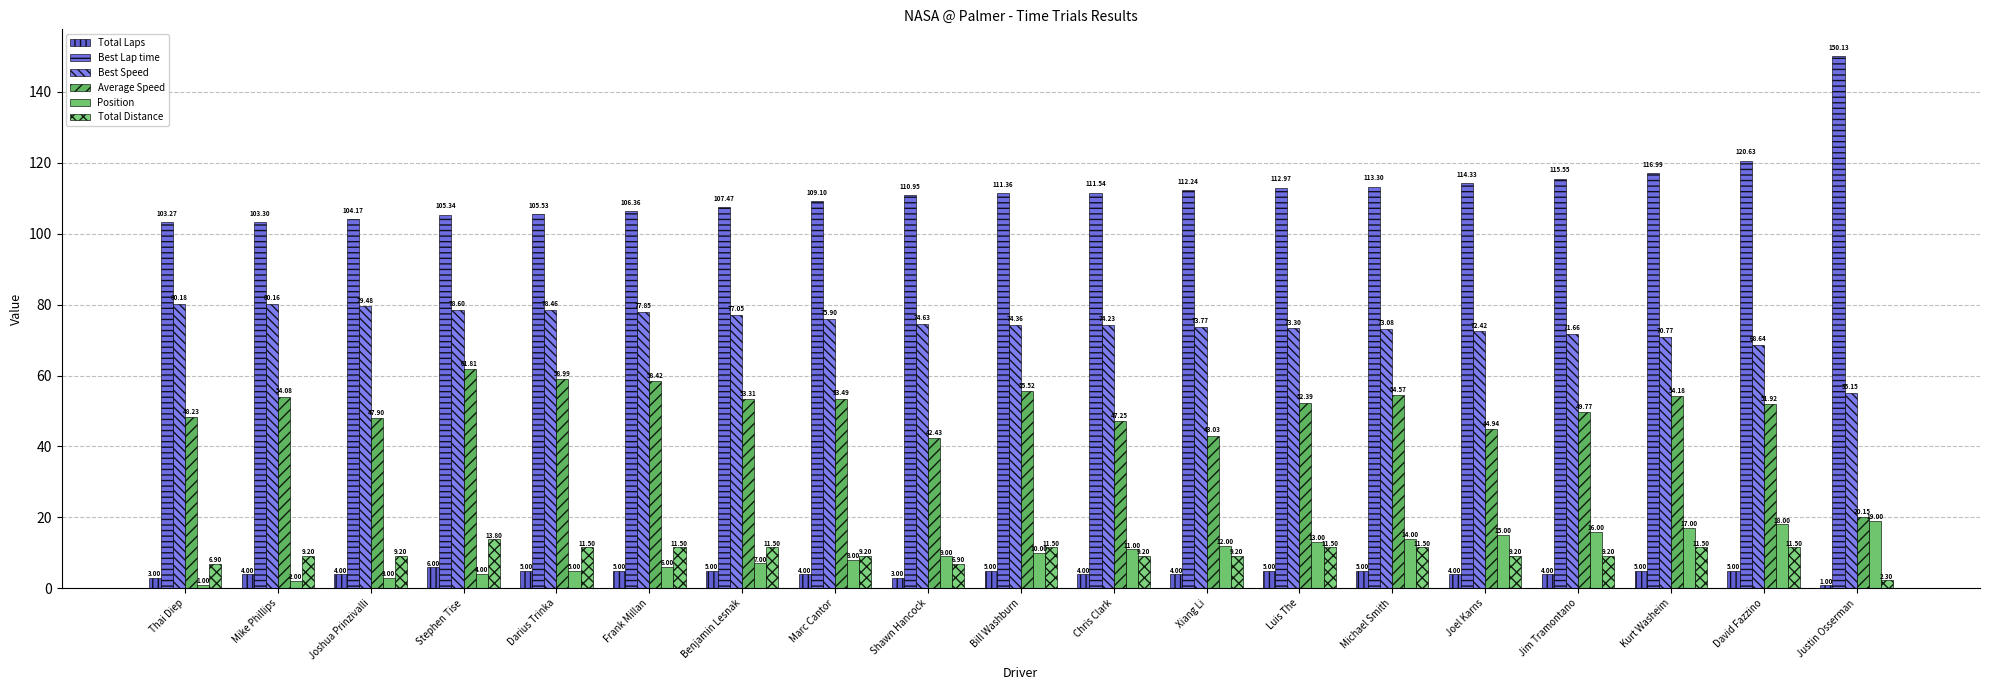

What is the smallest value displayed?

1.0